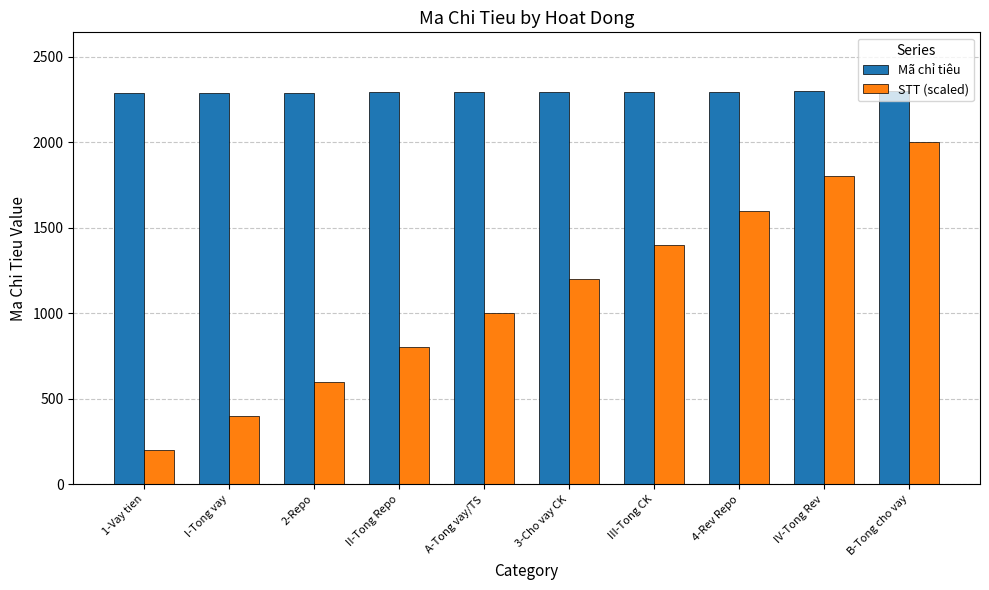

The STT (scaled) series shows 1600 at 4-Rev Repo. True or false?

True